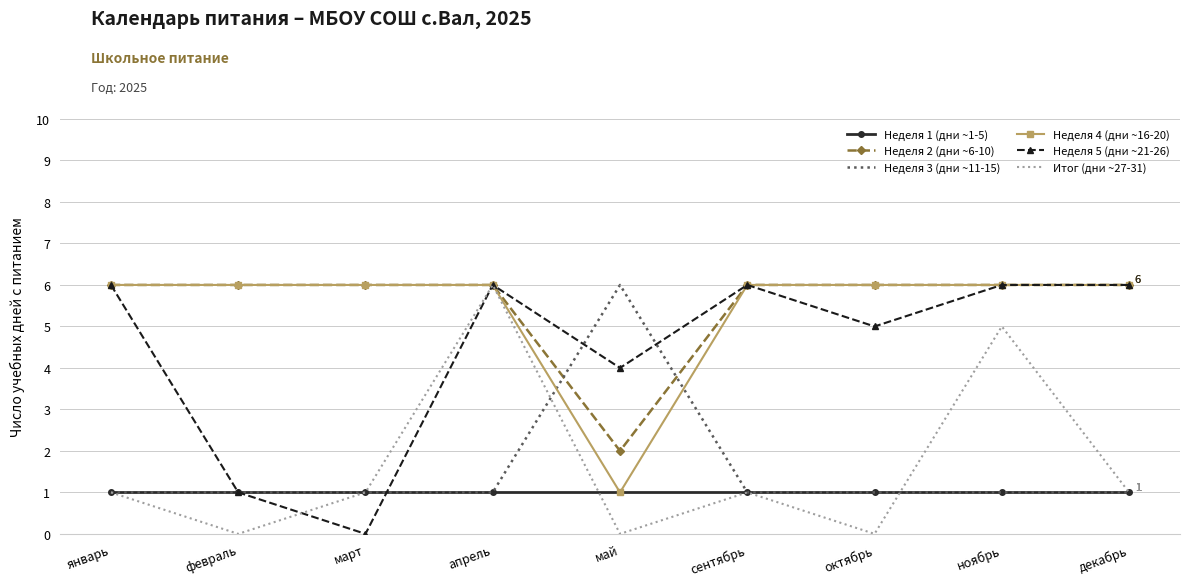

At how many categories does at least one series exceed 0?

9